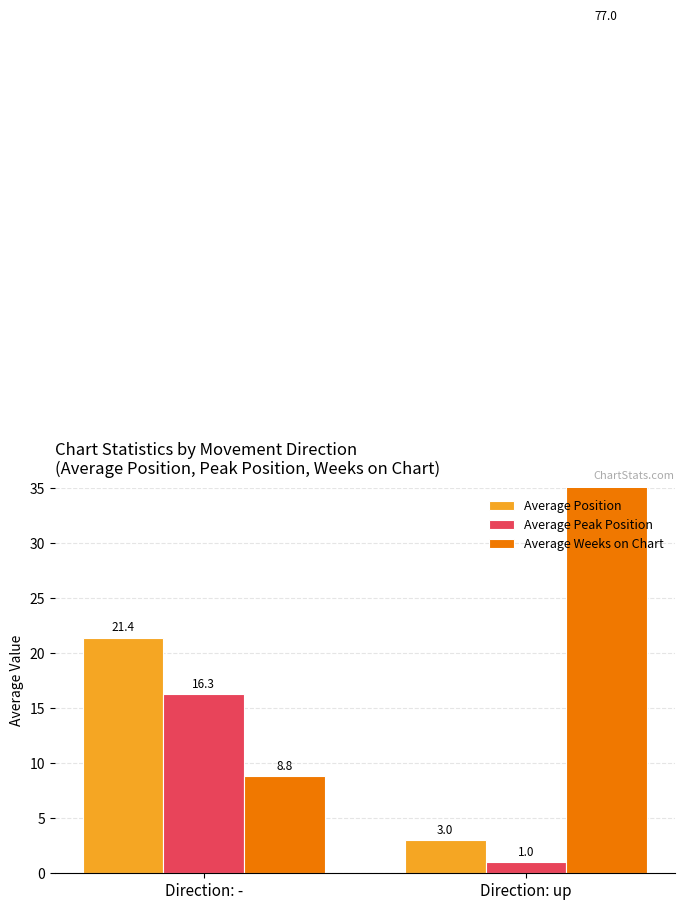

Which series has the widest spread of values?

Average Weeks on Chart